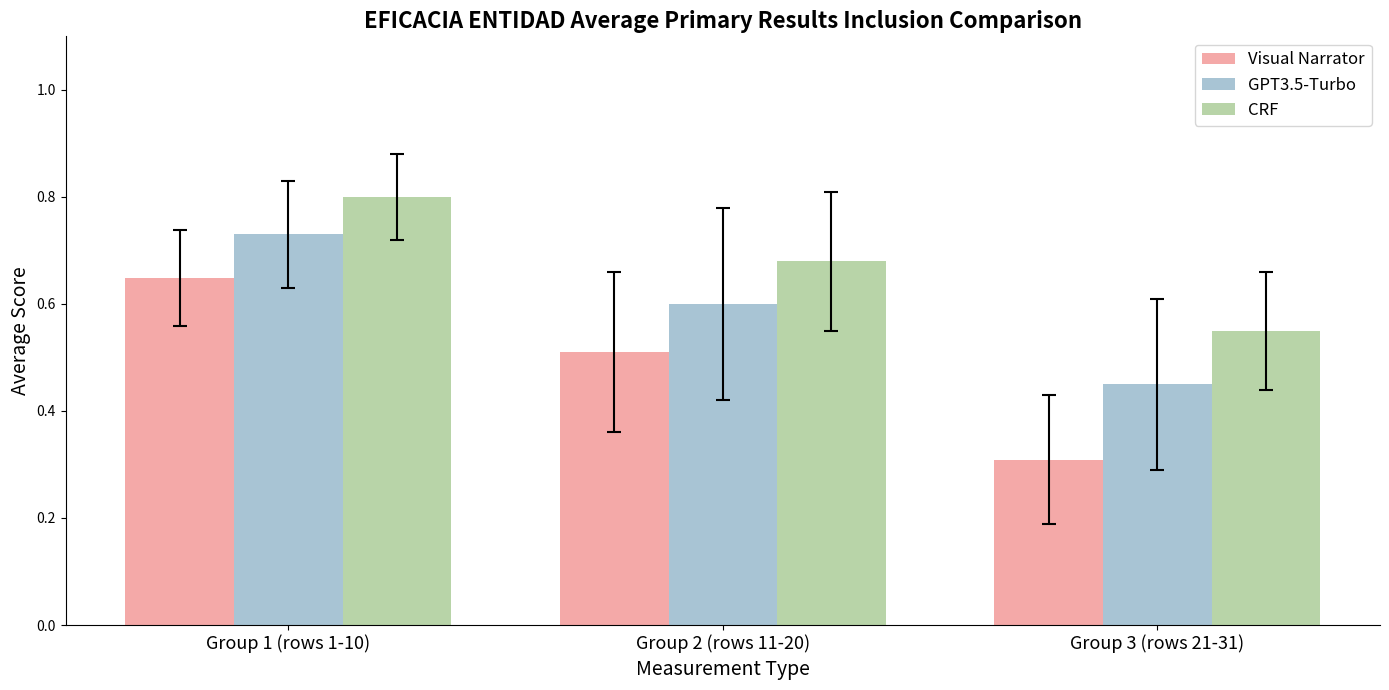

Which category has the highest value across all series?

Group 1 (rows 1-10)